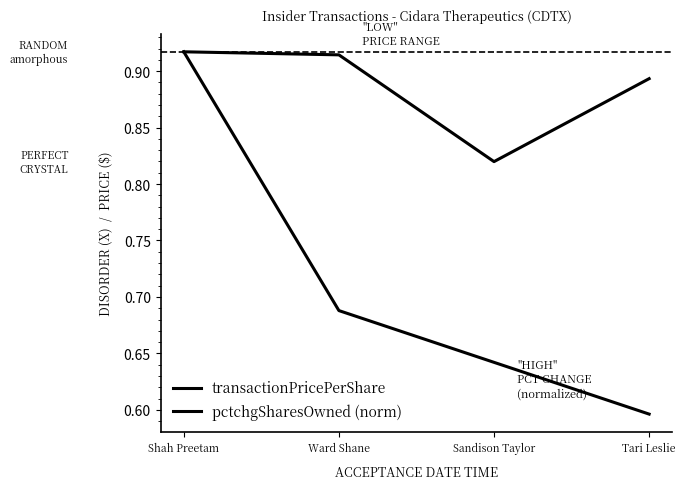

How many series are shown in this chart?

2